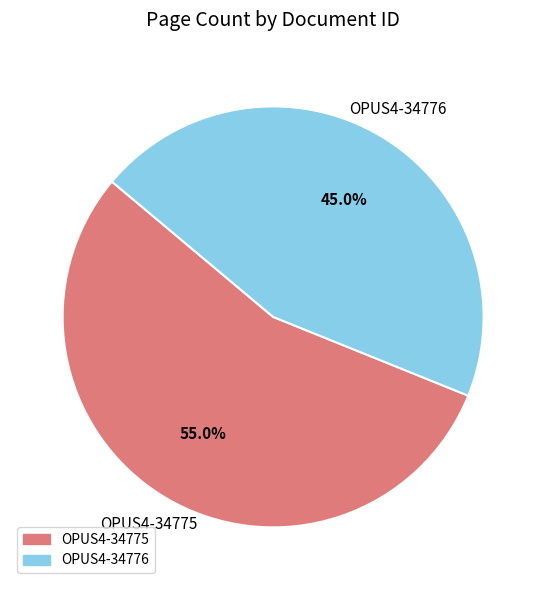

Is it true that OPUS4-34776 is 45% of the pie?

True